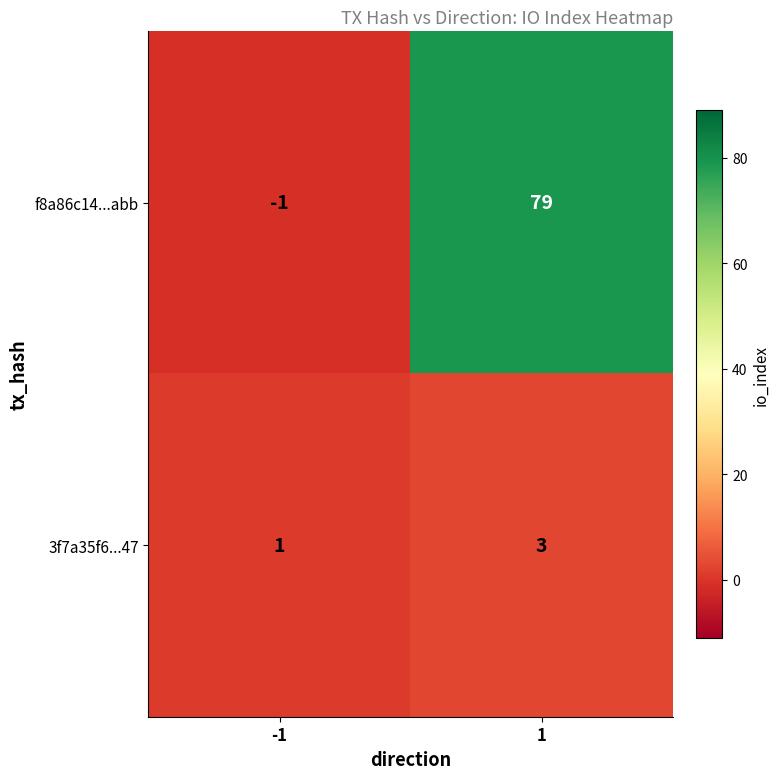

At how many categories does at least one series exceed 76?

1